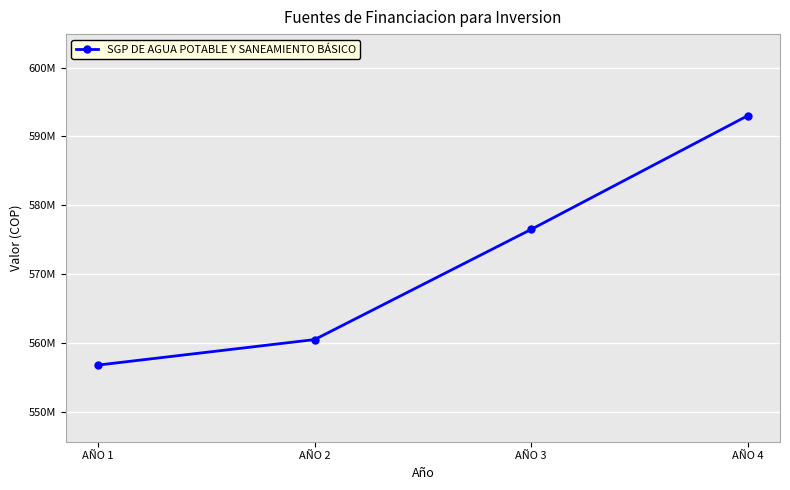

What is the minimum value shown in the chart?

556799494